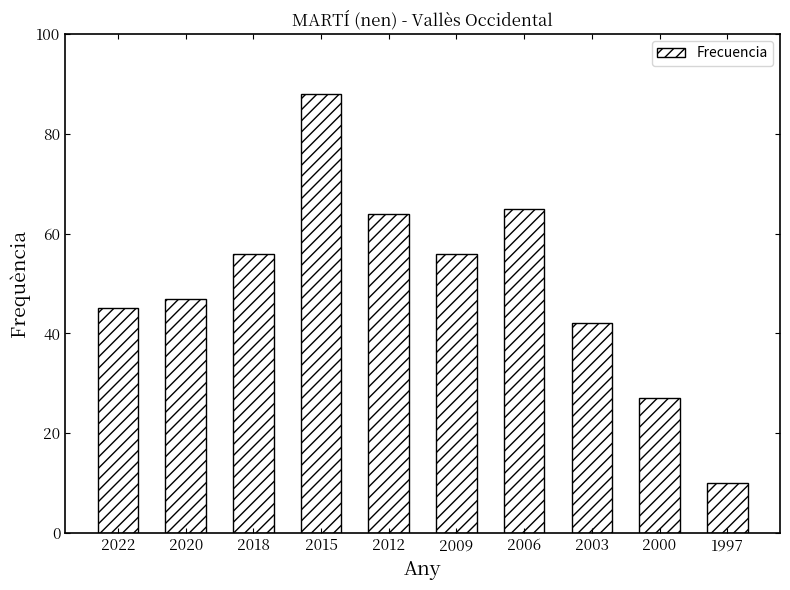

What is the smallest value displayed?

10